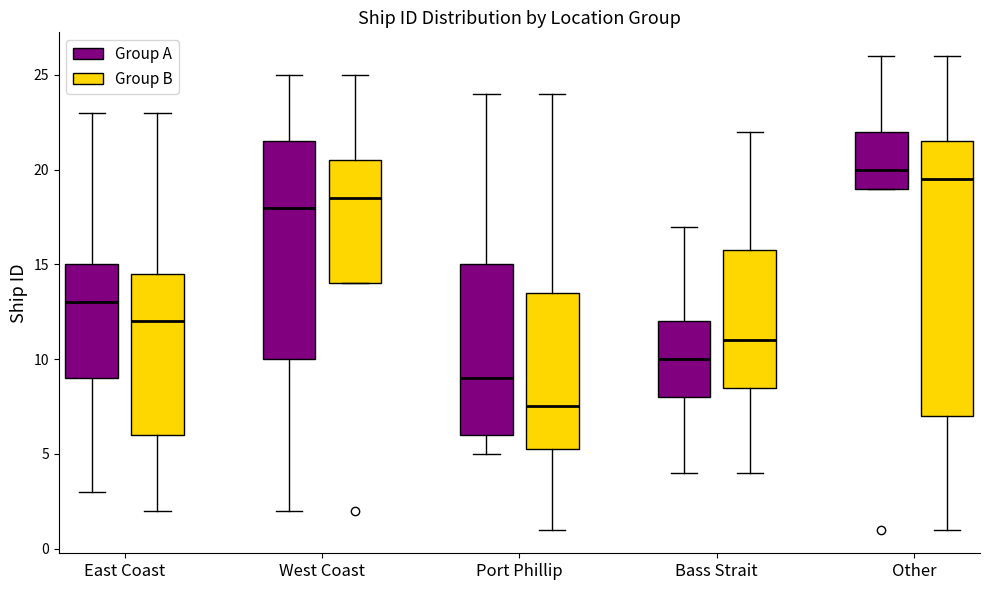

Where is the lower edge of the box for East Coast (Group B) on the y-axis? The values are not printed on the chart, so give them approximately, as read against the axis.

6.0